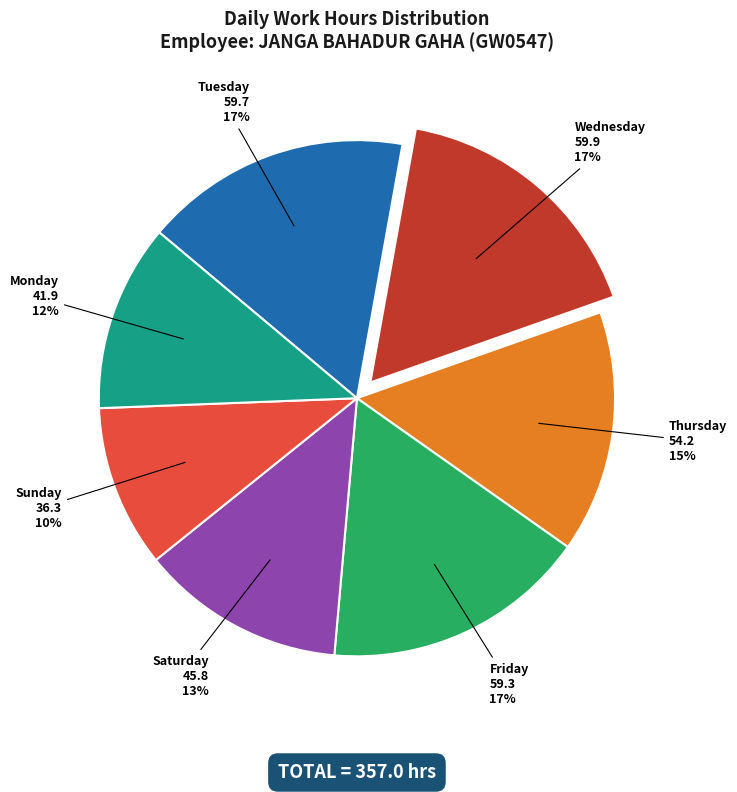

To the nearest percent, what is the average slice percentage?

14%